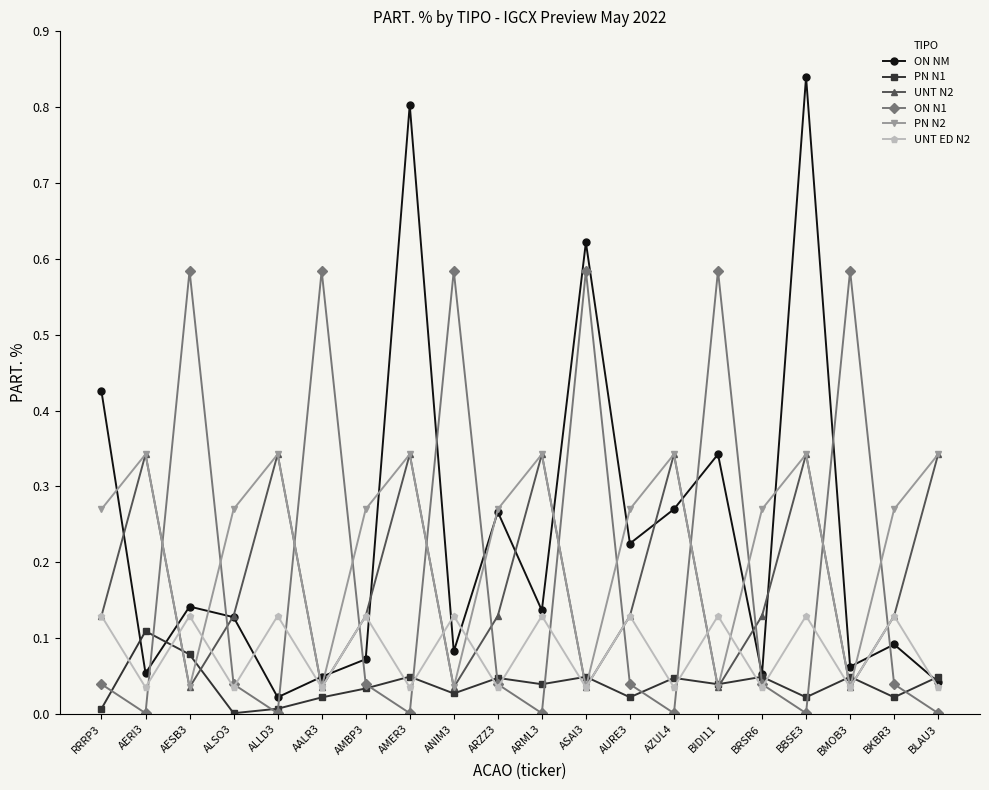

At how many categories does at least one series exceed 0?

20